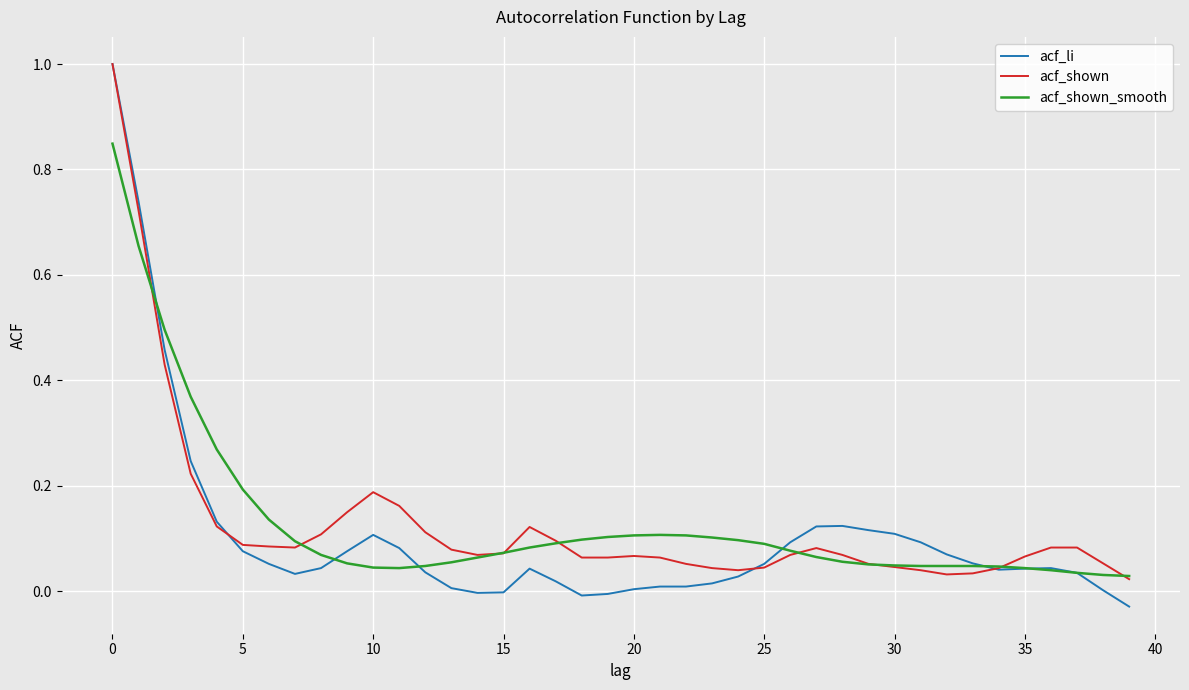

At how many categories does at least one series exceed 0?

40